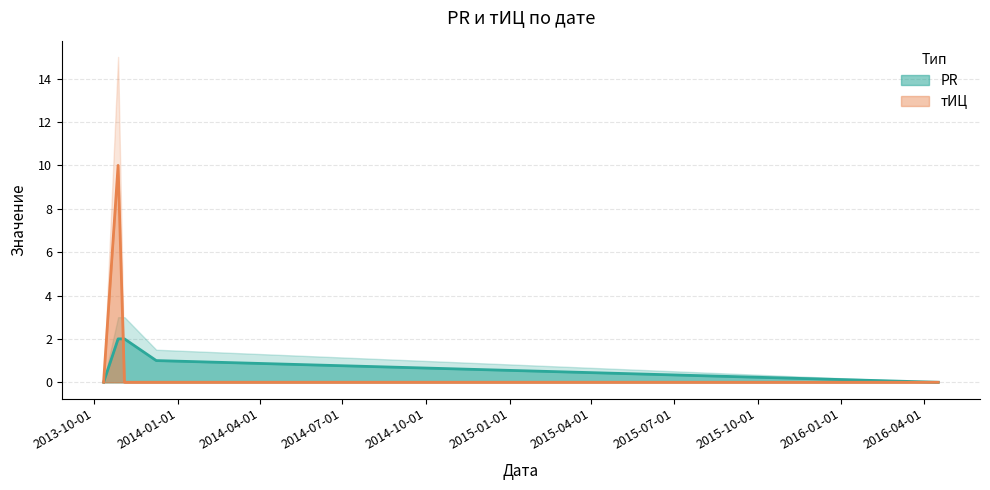

Count the number of data series in this chart.

2